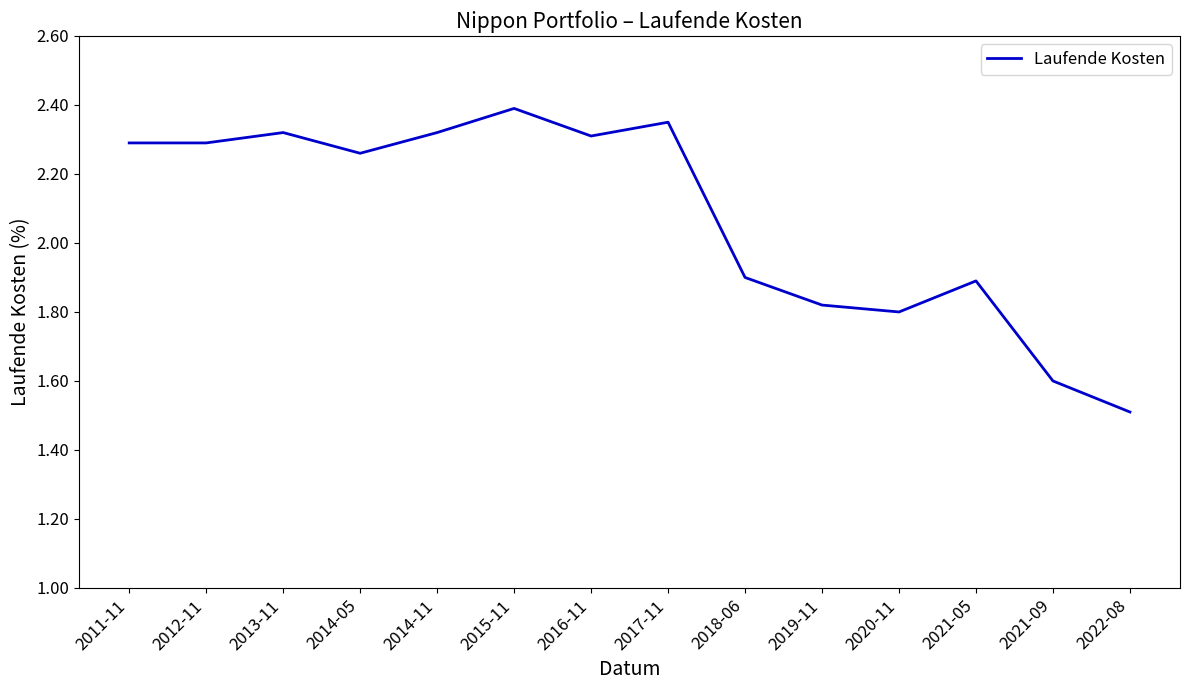

What position from the left is 2015-11?

6